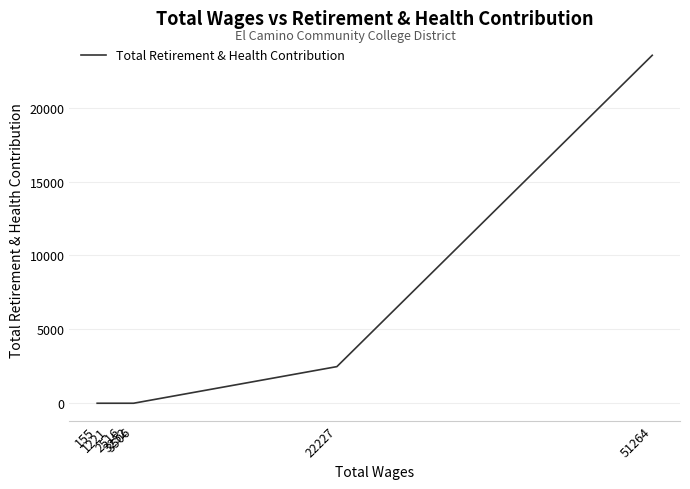

How many values are between 0 and 2479?

6